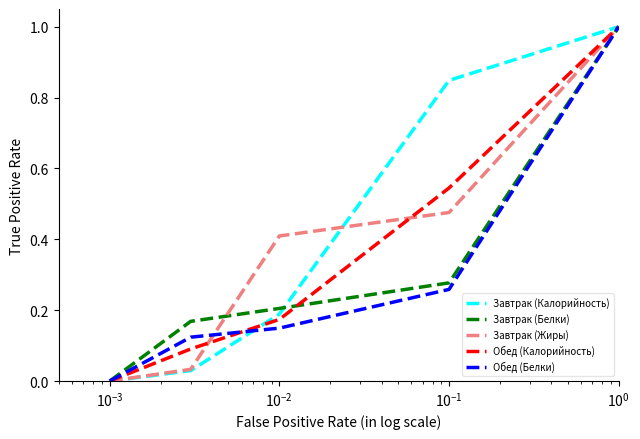

What is the maximum value for Завтрак (Калорийность)?

1.0